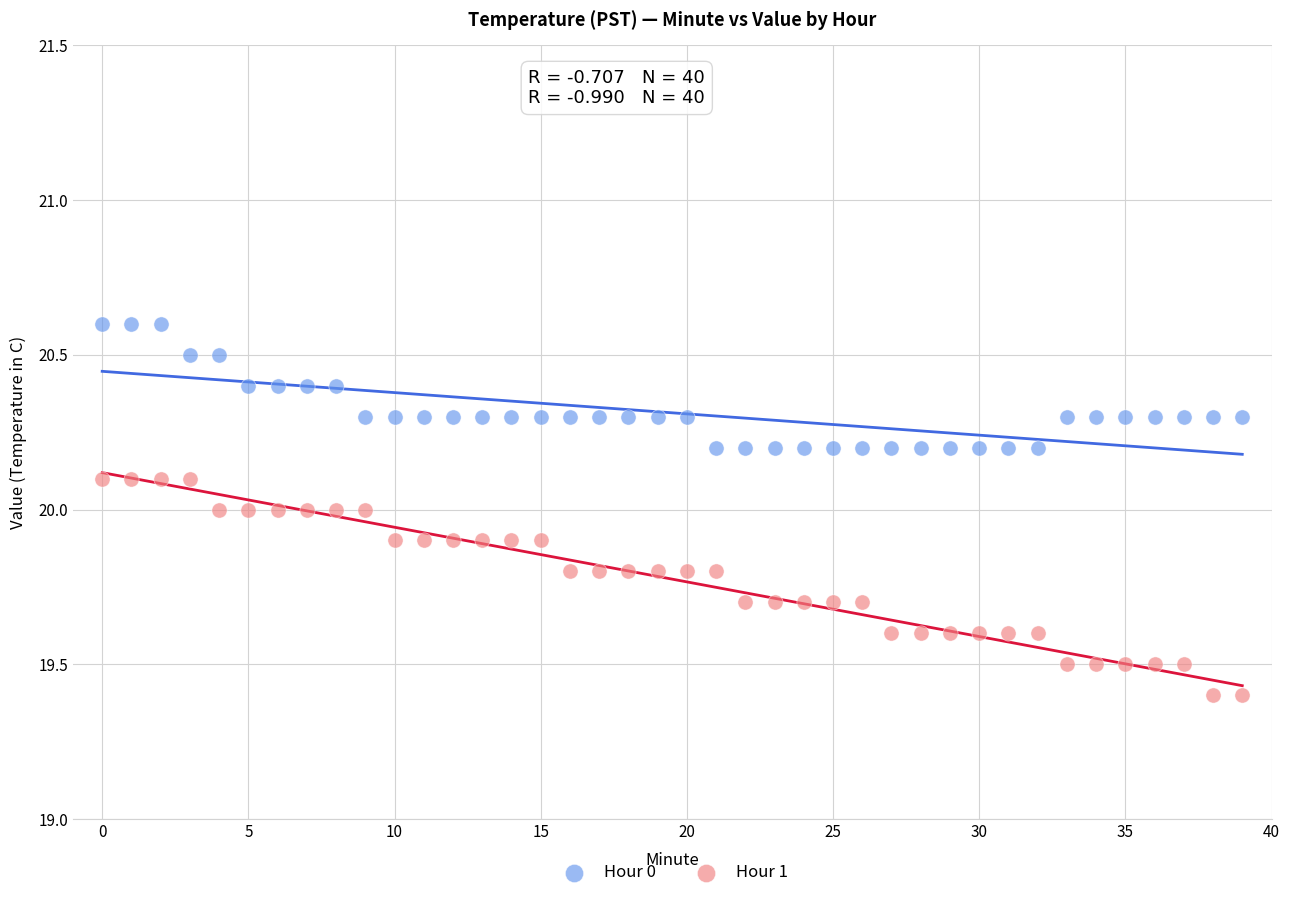

What are all the series names shown in the legend?

Hour 0, Hour 1